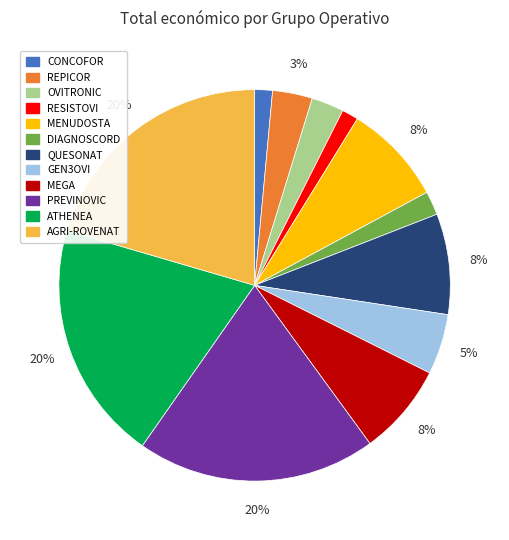

Is the sum of MENUDOSTA and REPICOR greater than half?

No